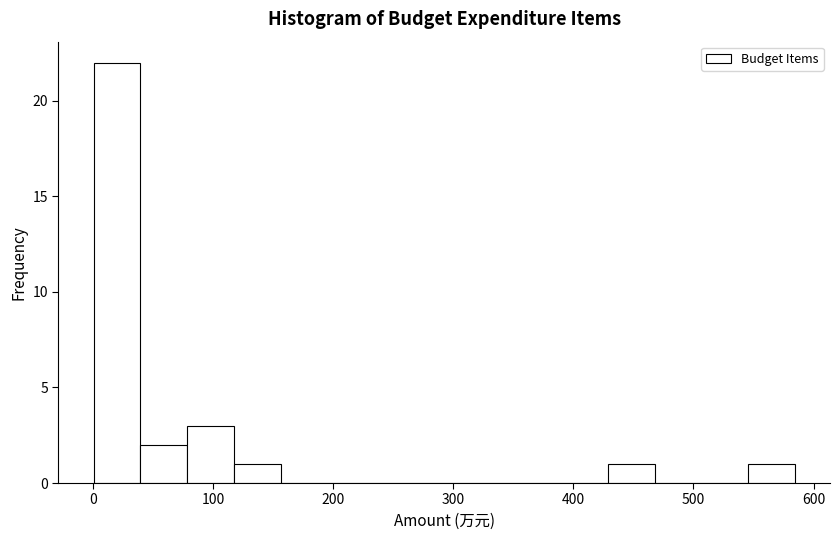

Read against the x-axis, roughly where is the centre of the tallest bar?

20